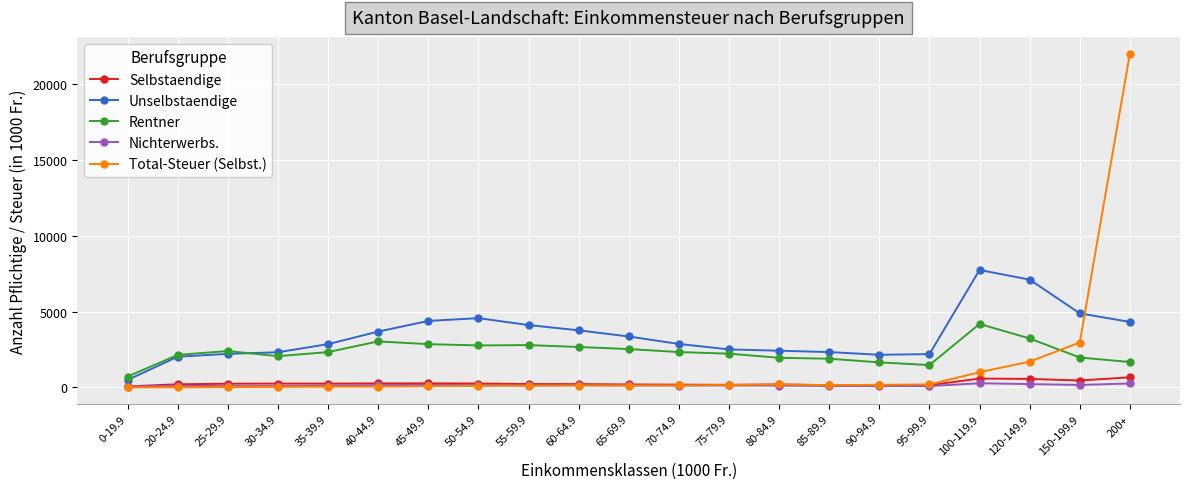

What is the difference between the Total-Steuer (Selbst.) values at 75-79.9 and 60-64.9?

34.3